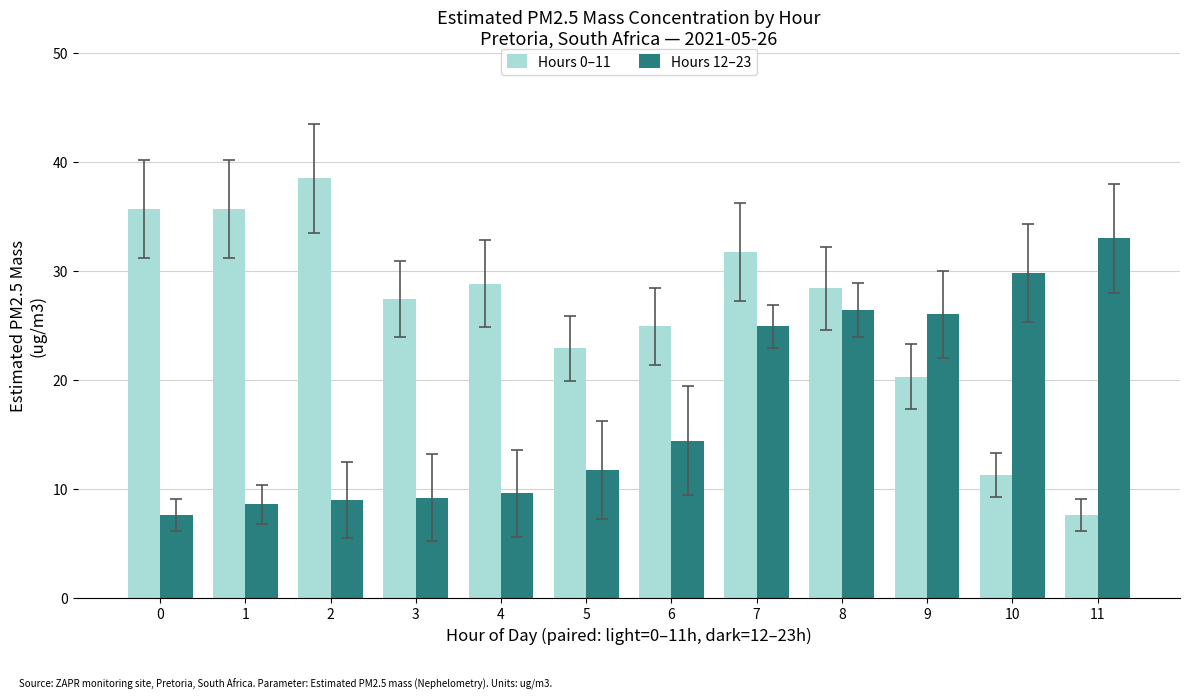

What is the maximum value for Hours 0–11?

38.5